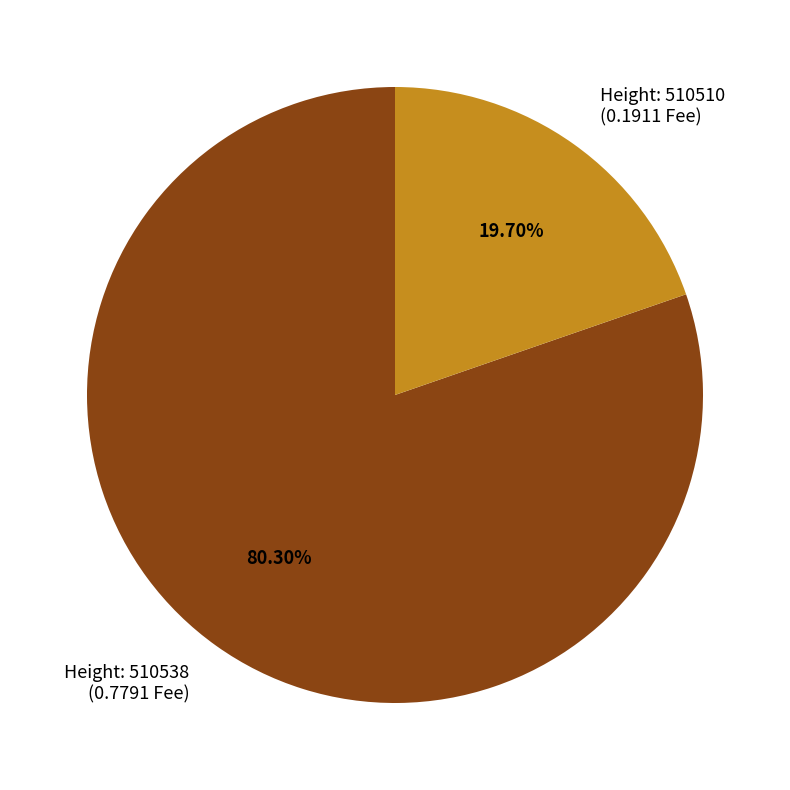

Is the sum of Height: 510510 (0.1911 Fee) and Height: 510538 (0.7791 Fee) greater than half?

Yes